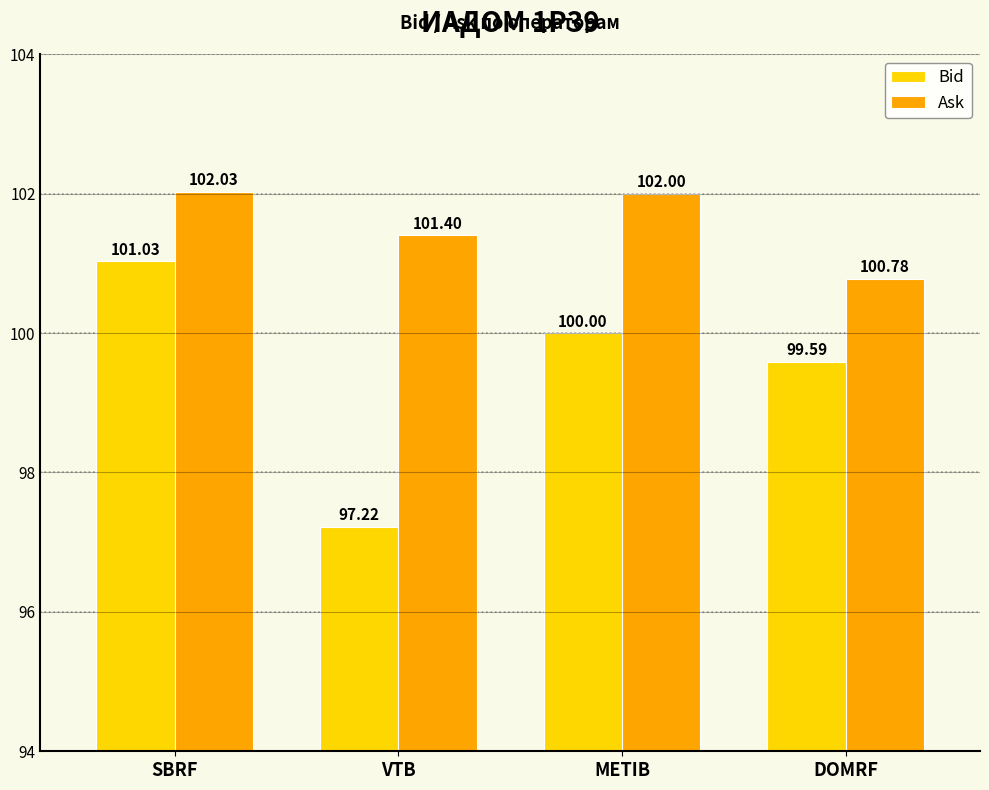

At METIB, list the series in order from smallest to largest.

Bid, Ask